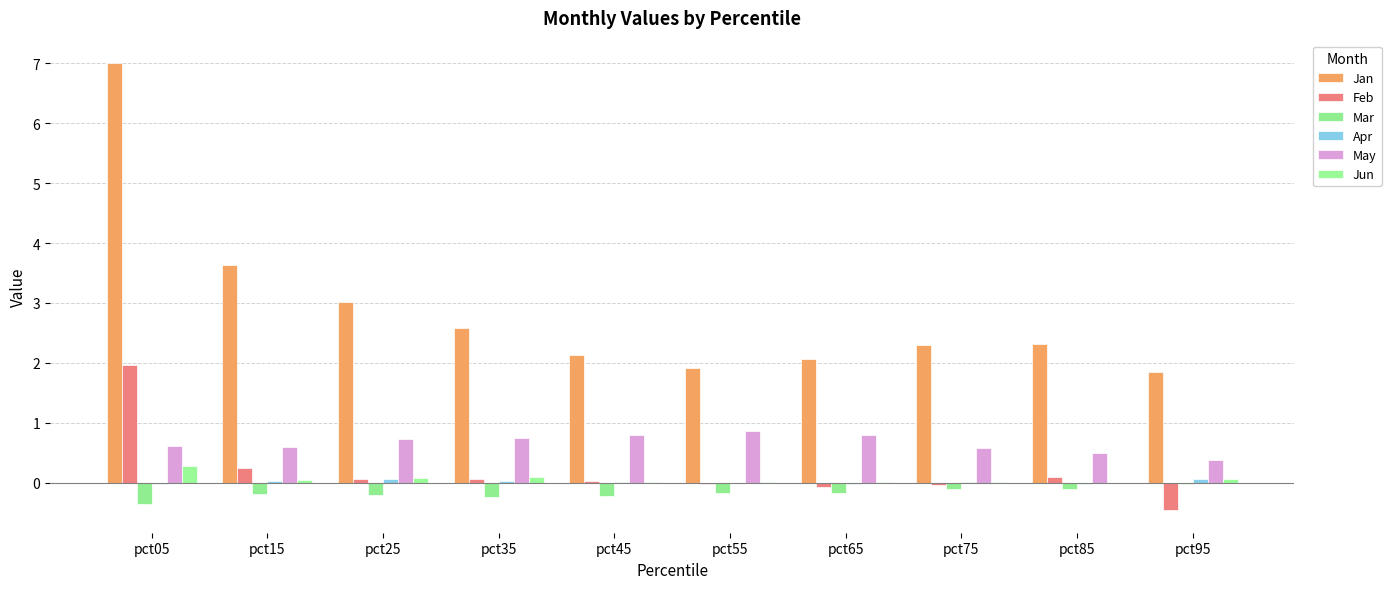

What is the approximate value of Mar at pct65?

-0.2